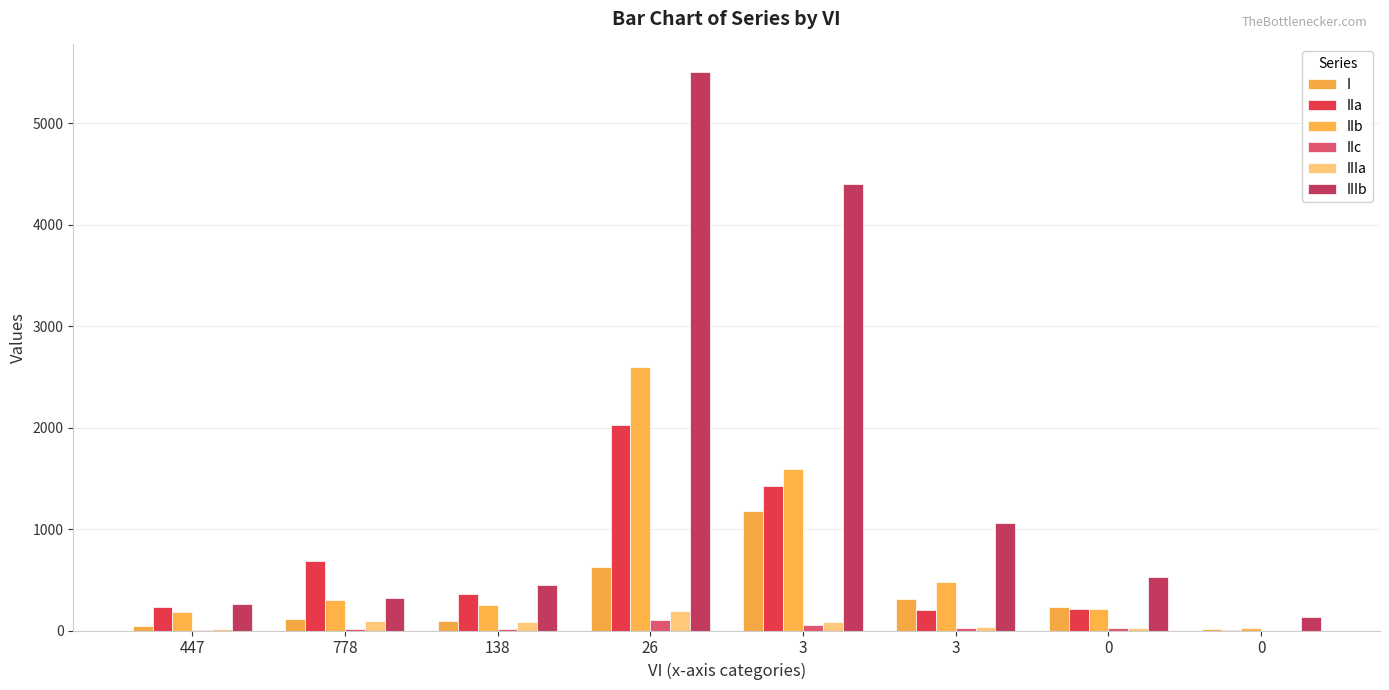

Rank the series at 3 from highest to lowest value.

IIIb, IIb, IIa, I, IIIa, IIc